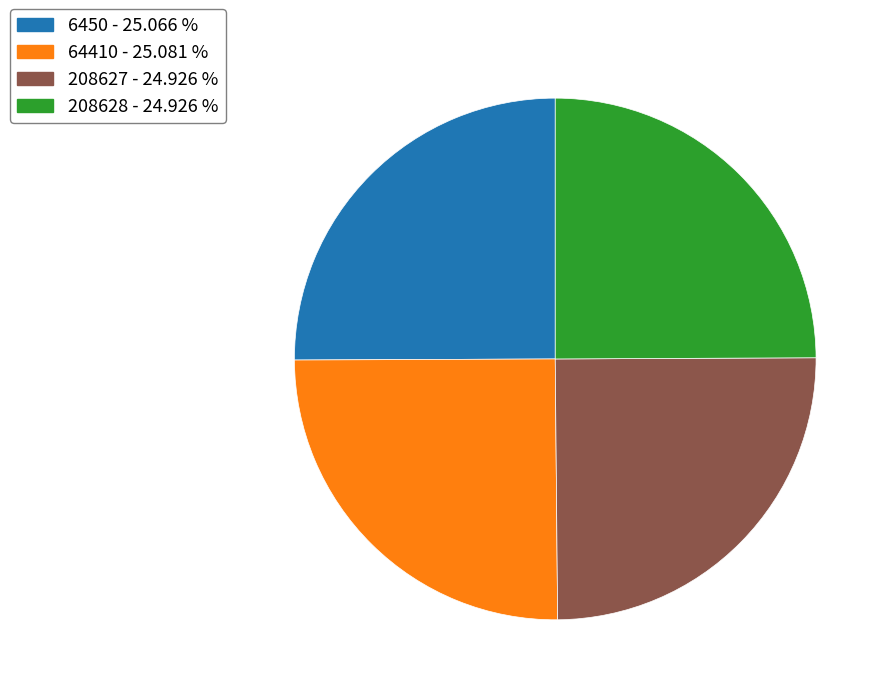

What is the ratio of the value at 64410 to the value at 6450?

1.0